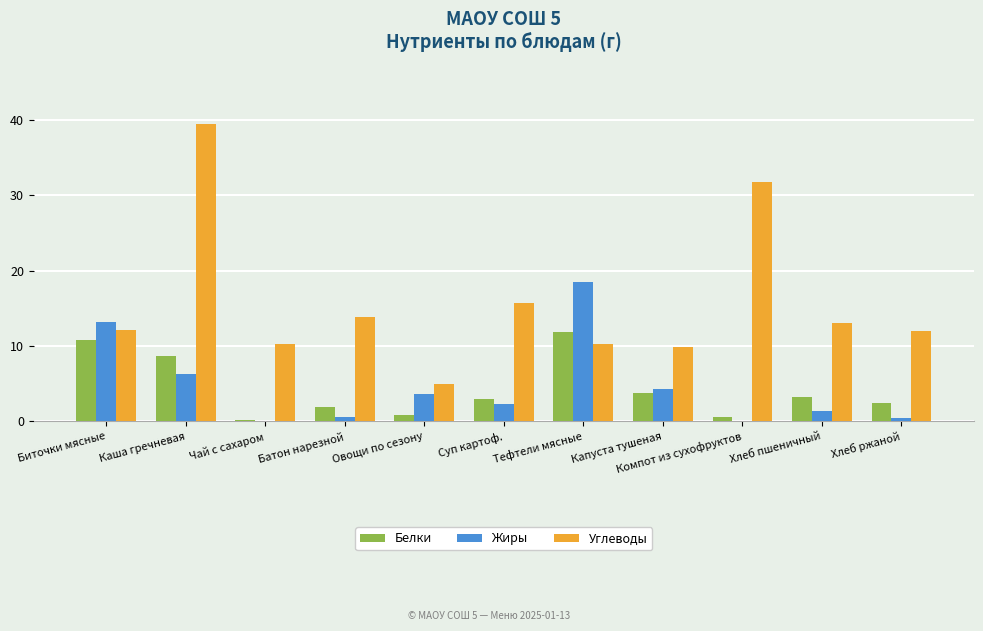

Which category has the highest value across all series?

Каша гречневая